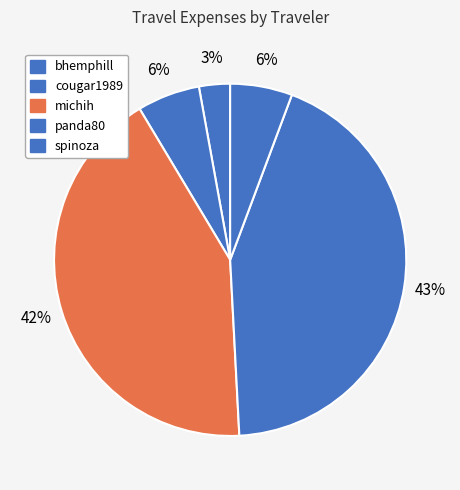

To the nearest percent, what portion does cougar1989 represent?

6%